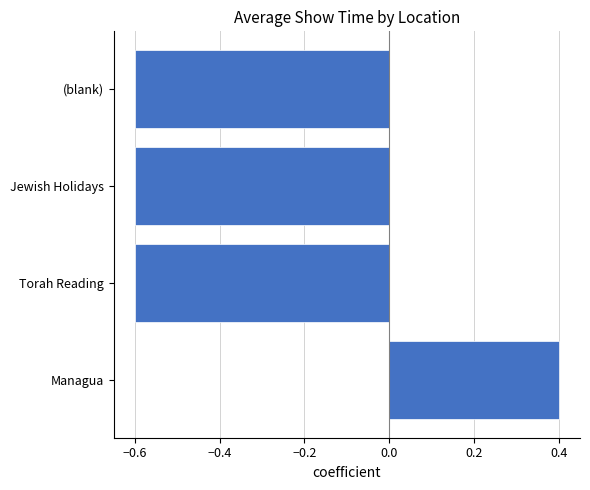

How many series are shown in this chart?

1